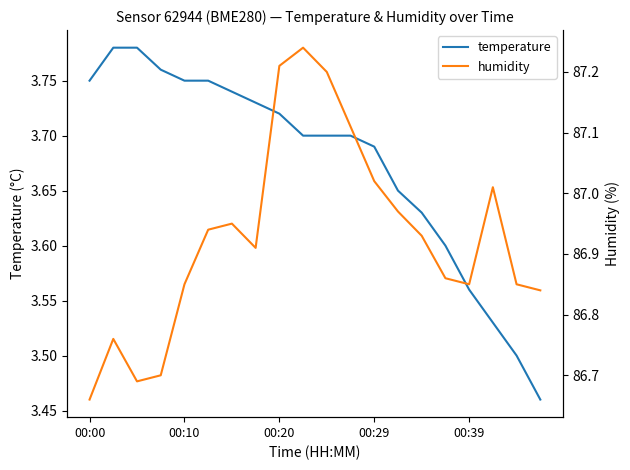

Where is temperature nearest to the value 3?

19